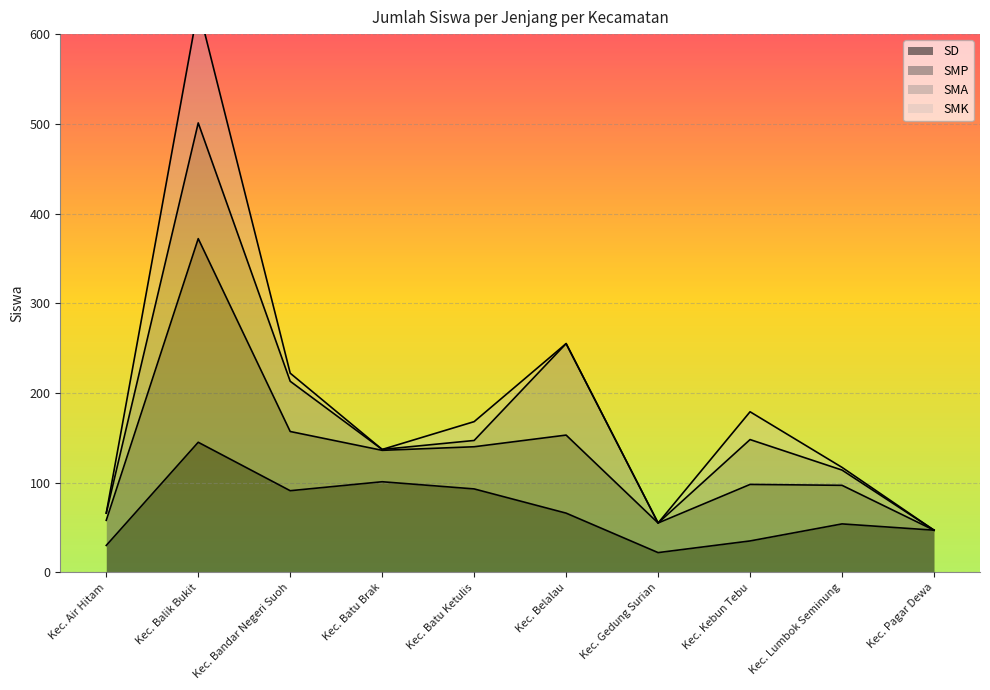

What is the sum of the SD values at Kec. Balik Bukit and Kec. Batu Brak?

246